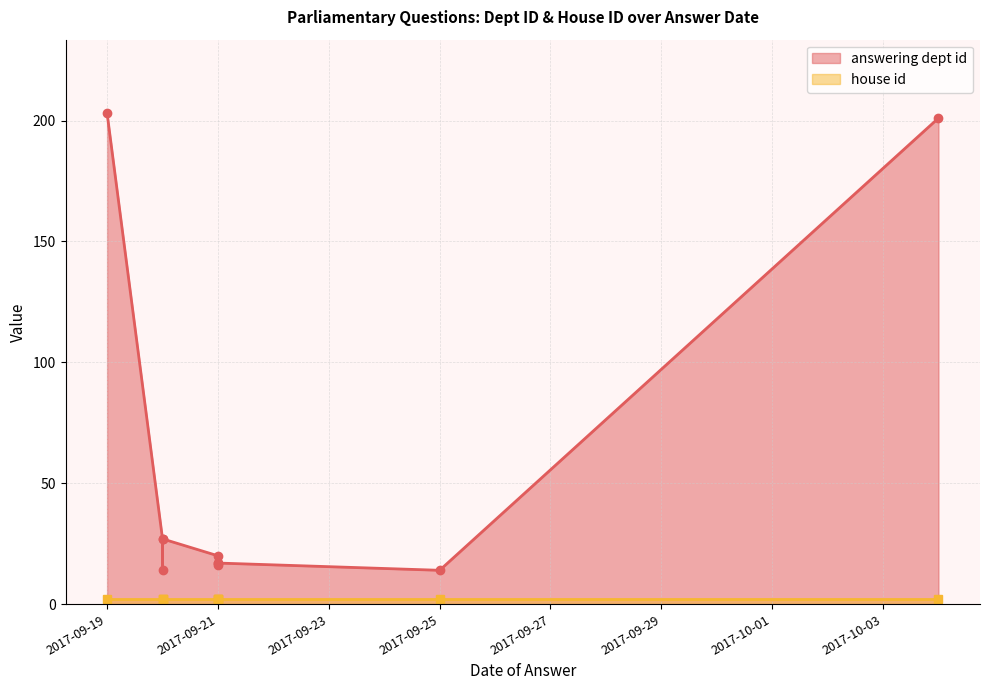

How many lines are shown in the chart?

2